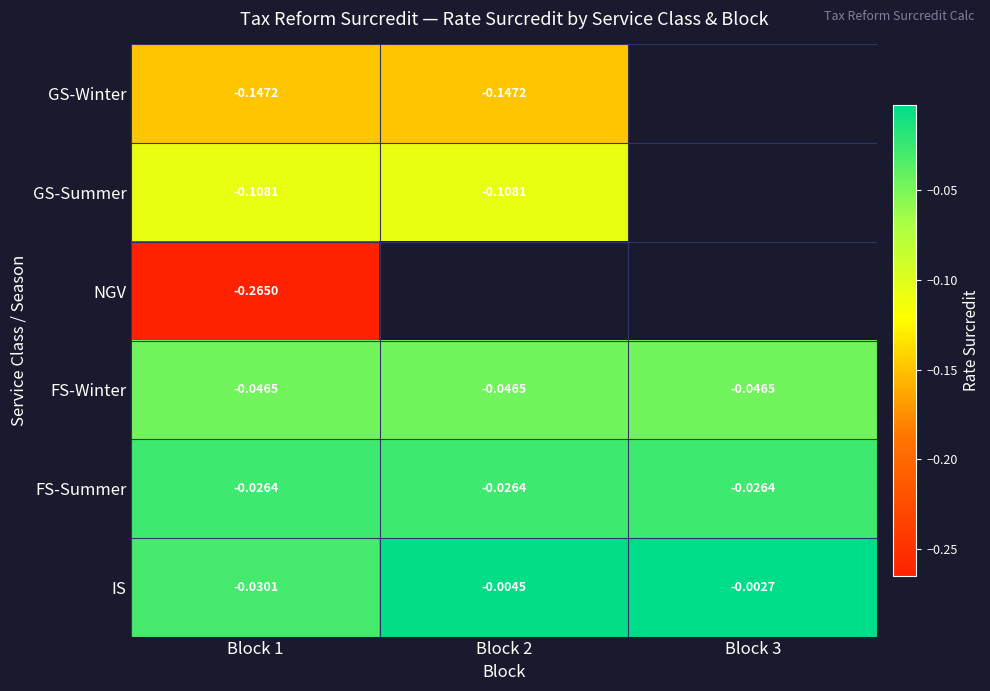

True or false: NGV has a value of -0.3 at Block 1.

True